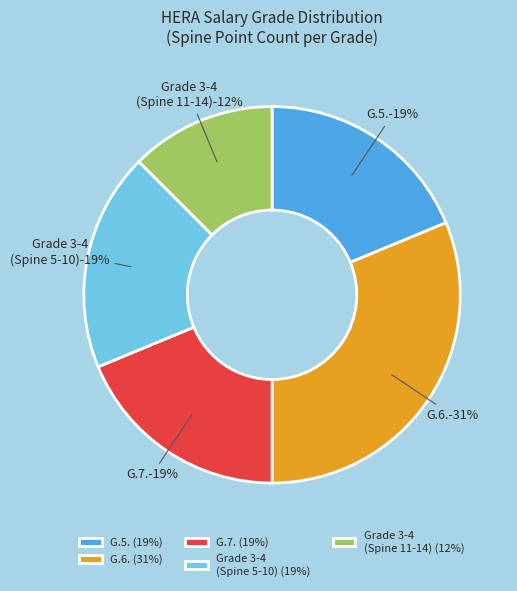

Is there a majority slice in this chart?

No